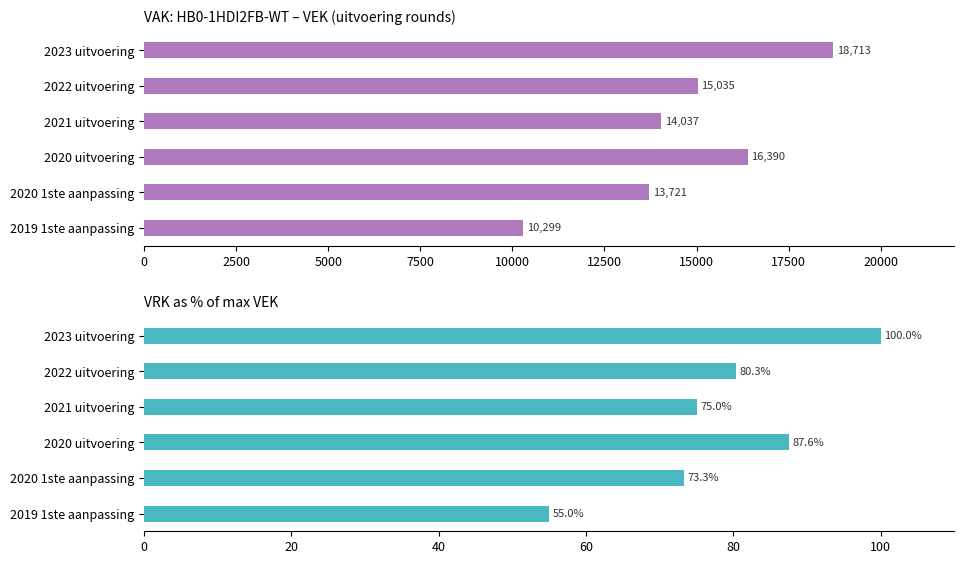

Between 2022 uitvoering and 2021 uitvoering, which series saw the biggest shift?

VEK